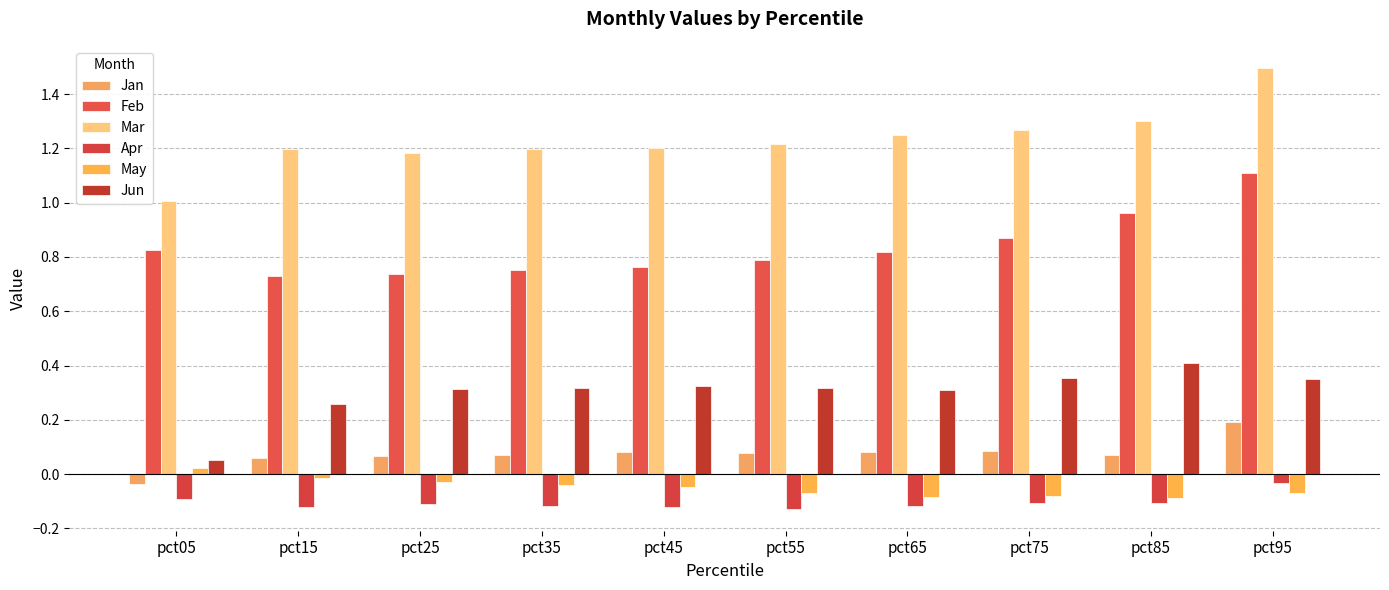

At which label does Mar reach its peak?

pct95